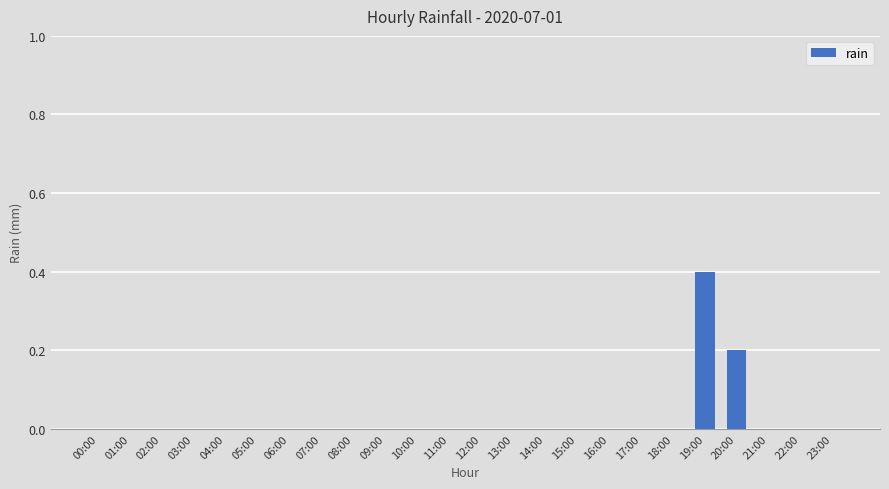

Which category has the highest value across all series?

19:00